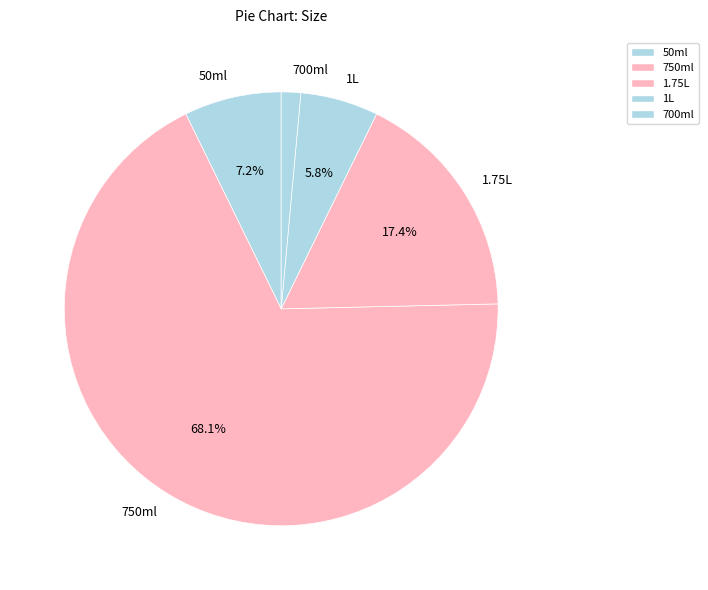

Rank the categories by value from lowest to highest.

700ml, 1L, 50ml, 1.75L, 750ml